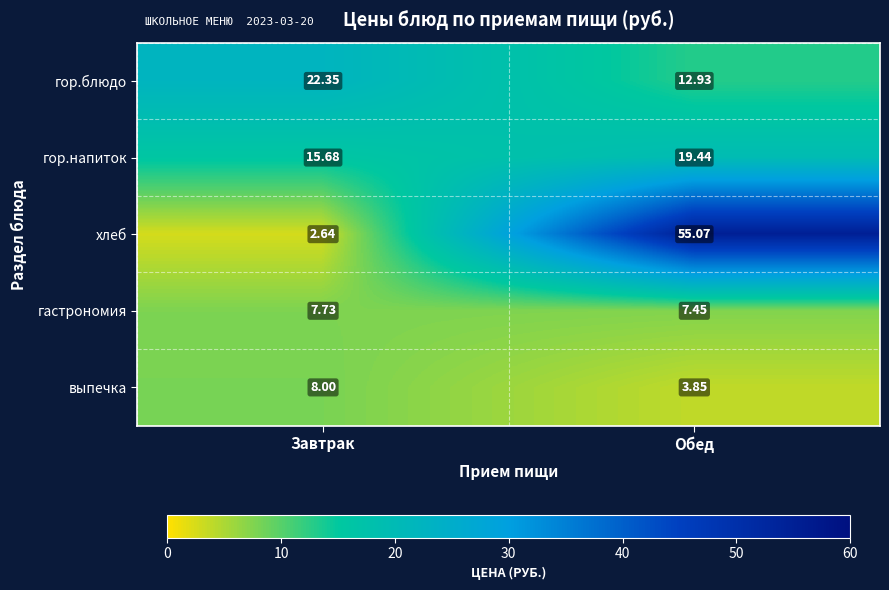

At which category is the sum across all series the highest?

Обед